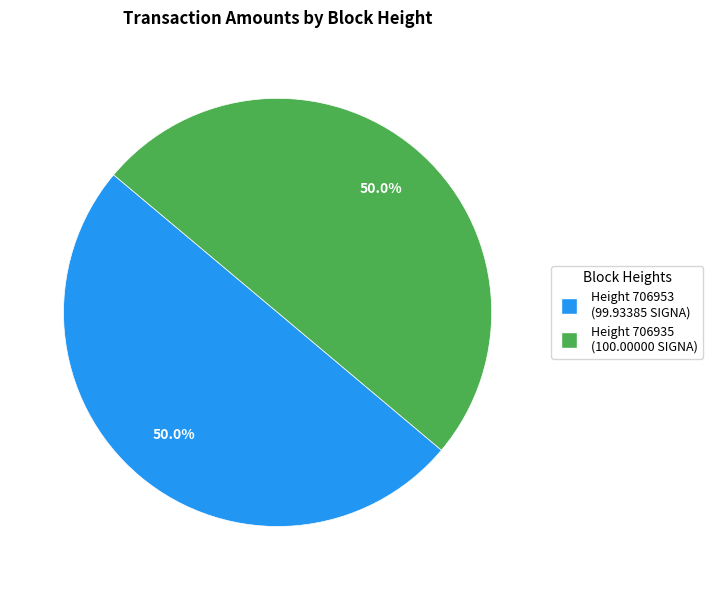

How many segments does this pie chart have?

2